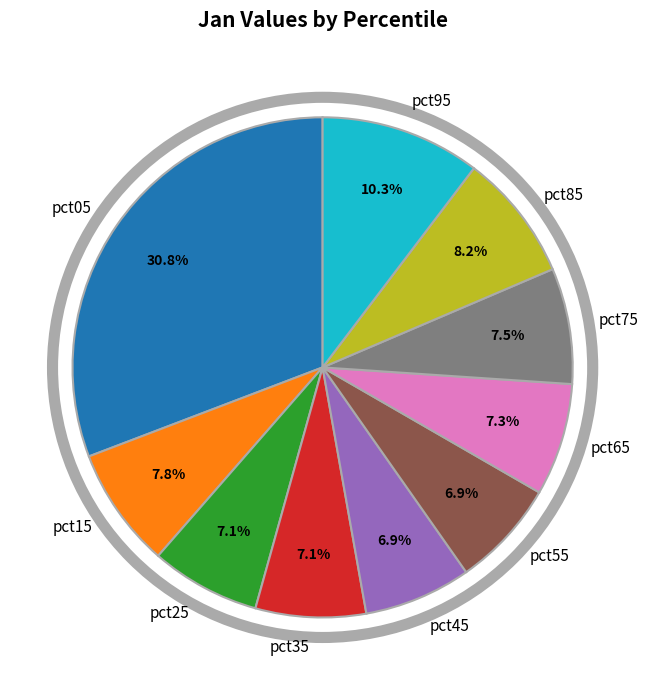

To the nearest percent, what portion does pct25 represent?

7%